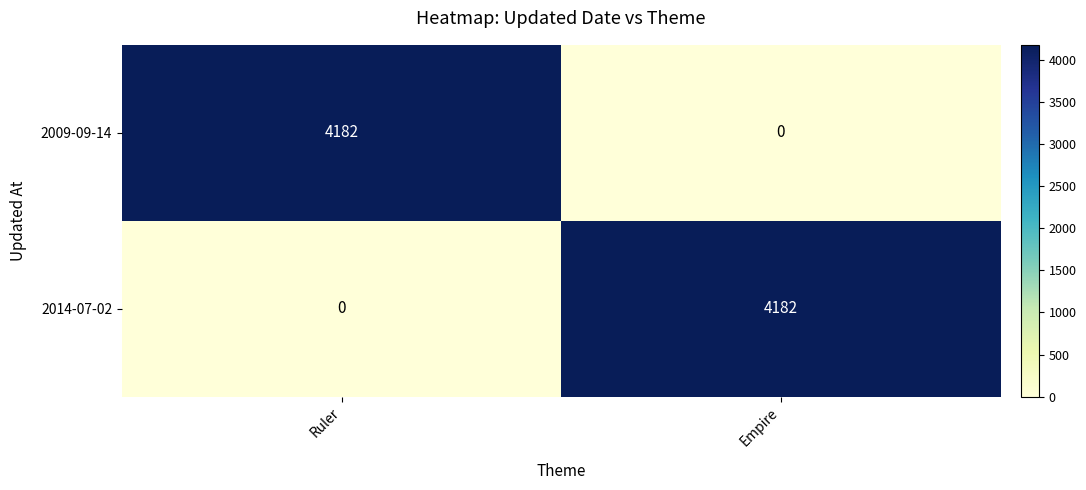

Read the 2009-09-14 value at Ruler.

4182